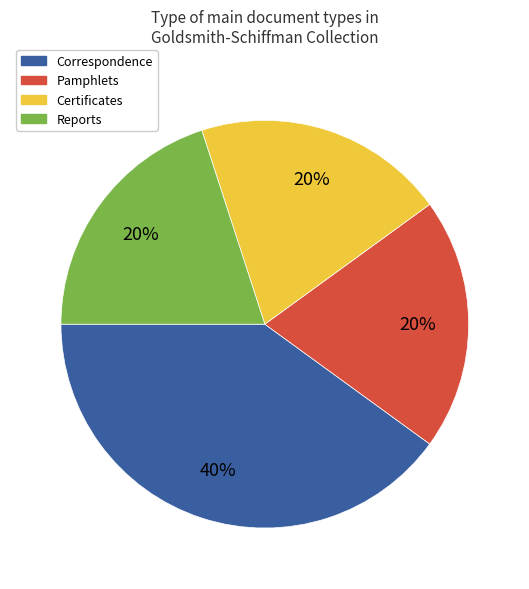

To the nearest percent, what is the combined percentage of Correspondence and Certificates?

60%